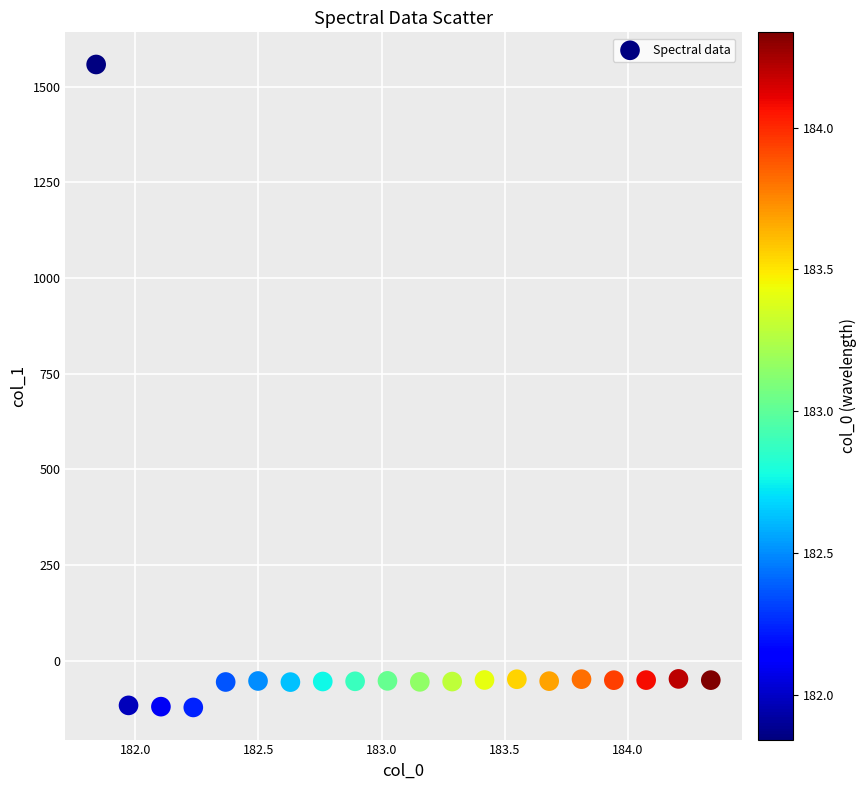

How many points are shown in the scatter plot?

20